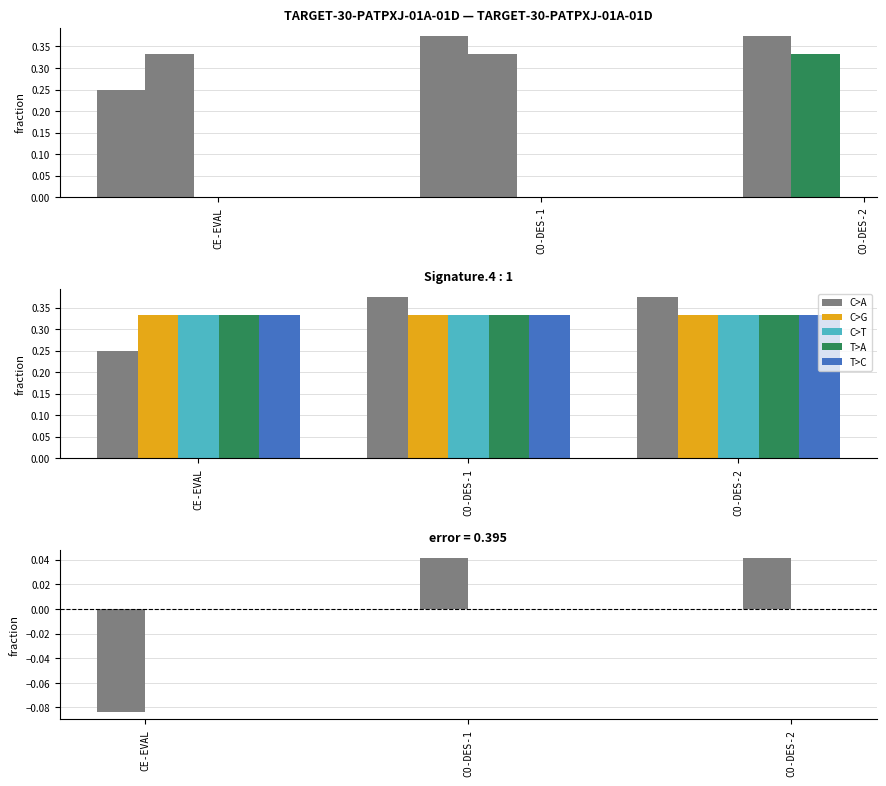

What is the label of the 1st bar from the right?

CO-DES-2